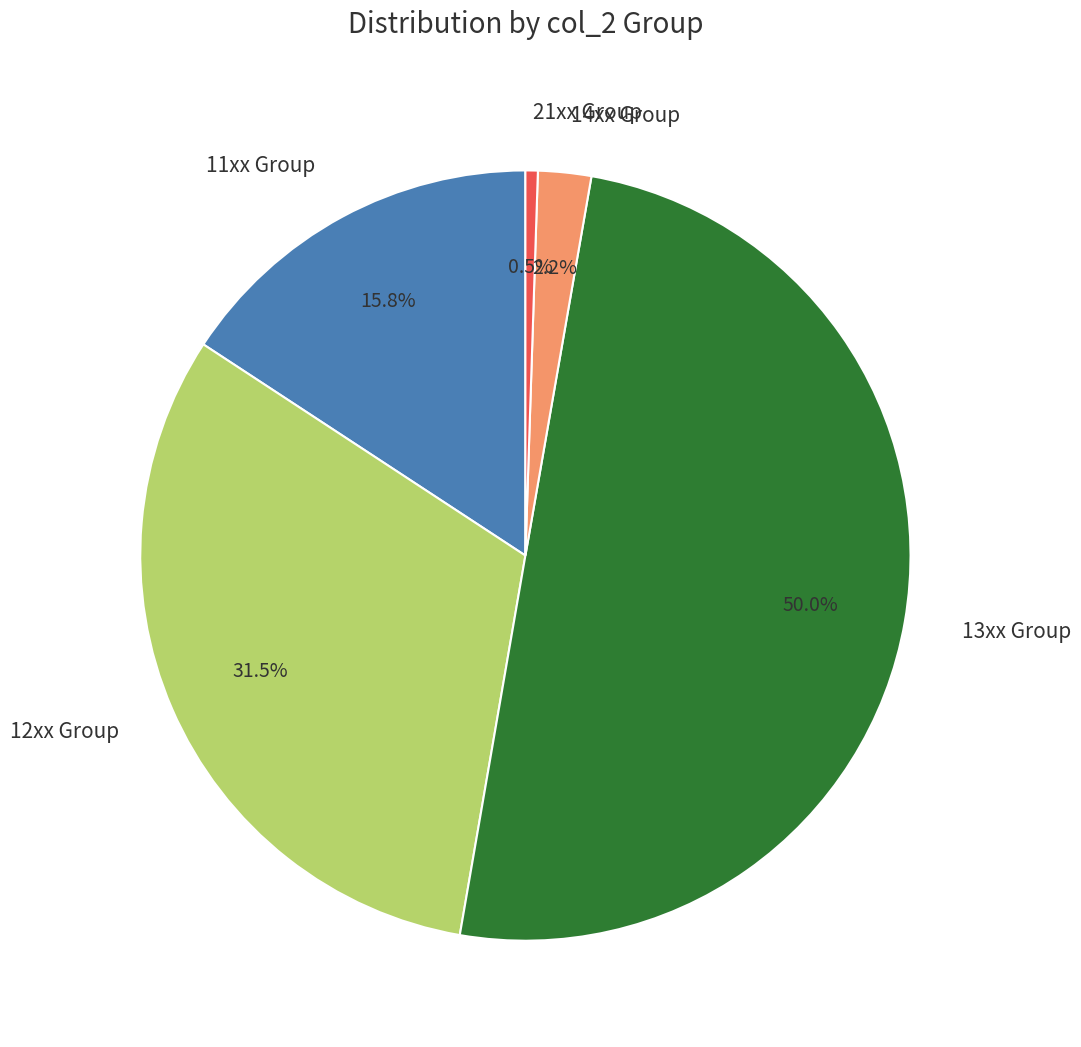

Combined, do 21xx Group and 11xx Group account for over 50%?

No